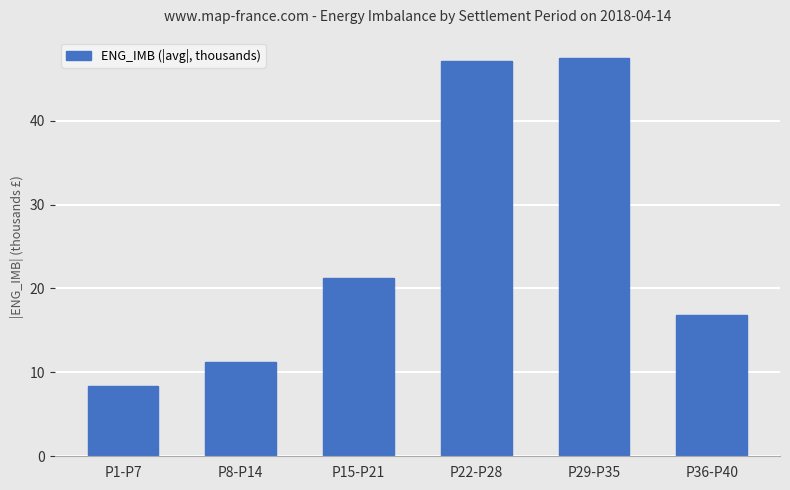

What is the approximate value at P8-P14?

11.2